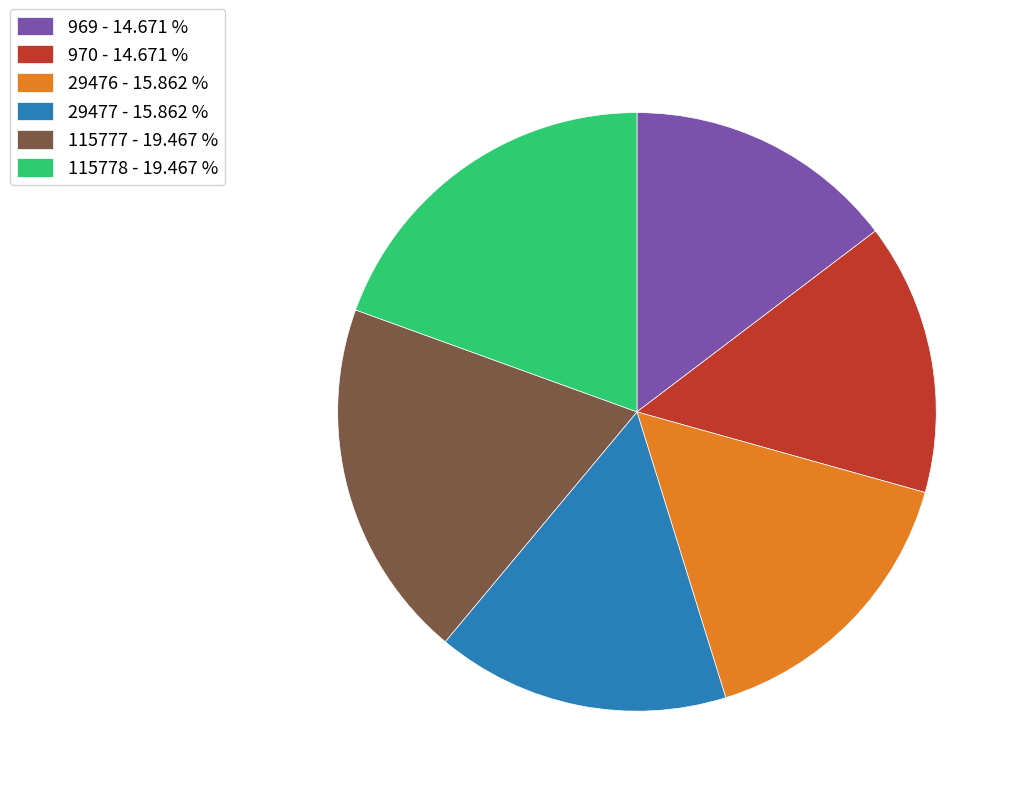

True or false: 969 accounts for 9% of the total.

False